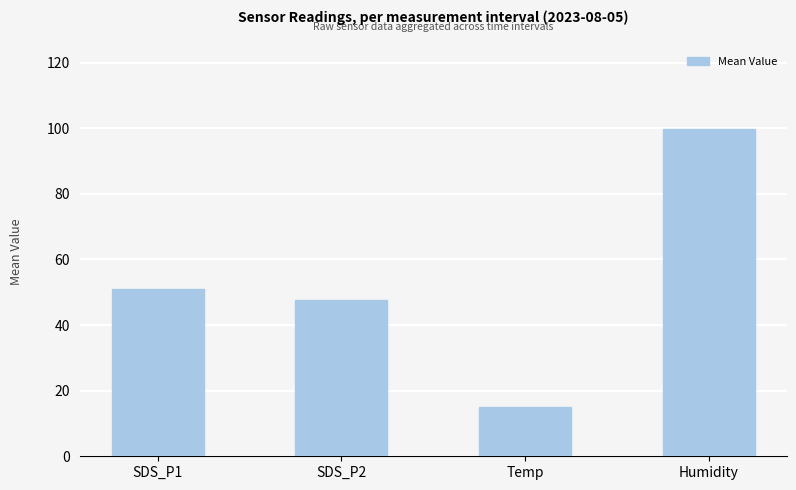

List the labels in order of value, largest first.

Humidity, SDS_P1, SDS_P2, Temp